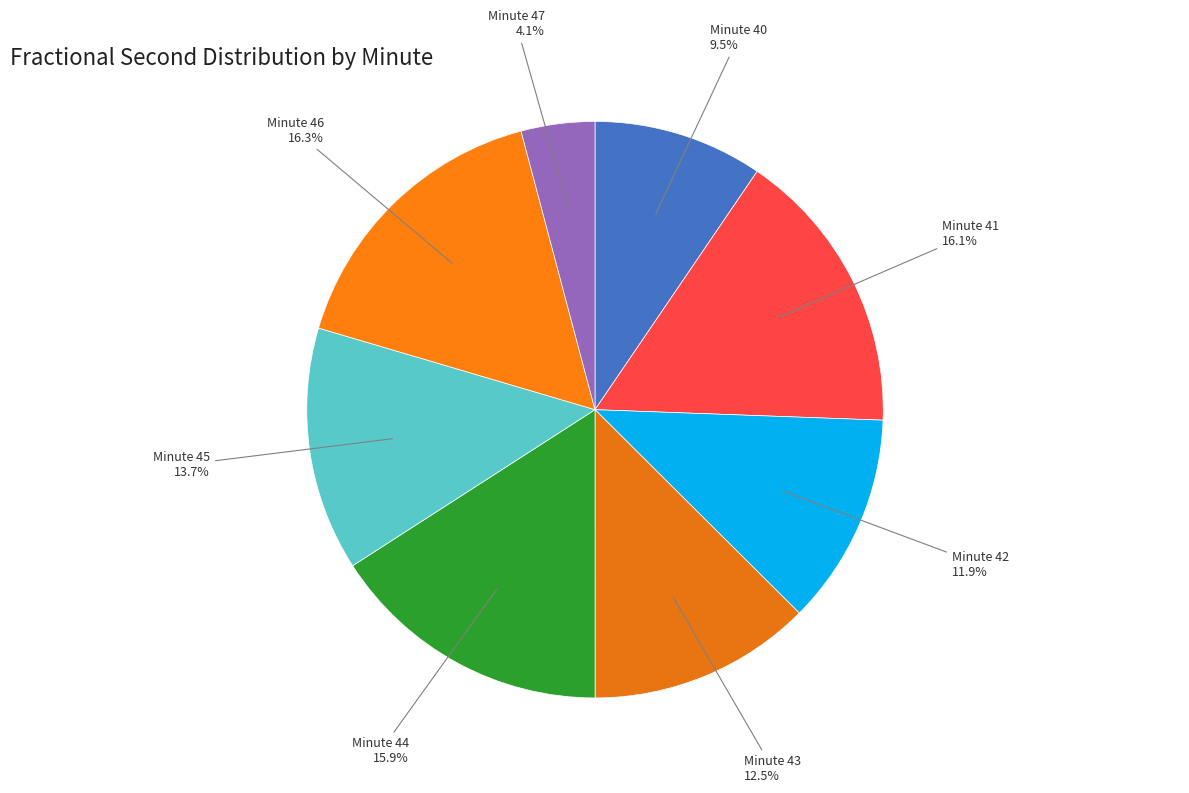

Does any single category account for the majority?

No